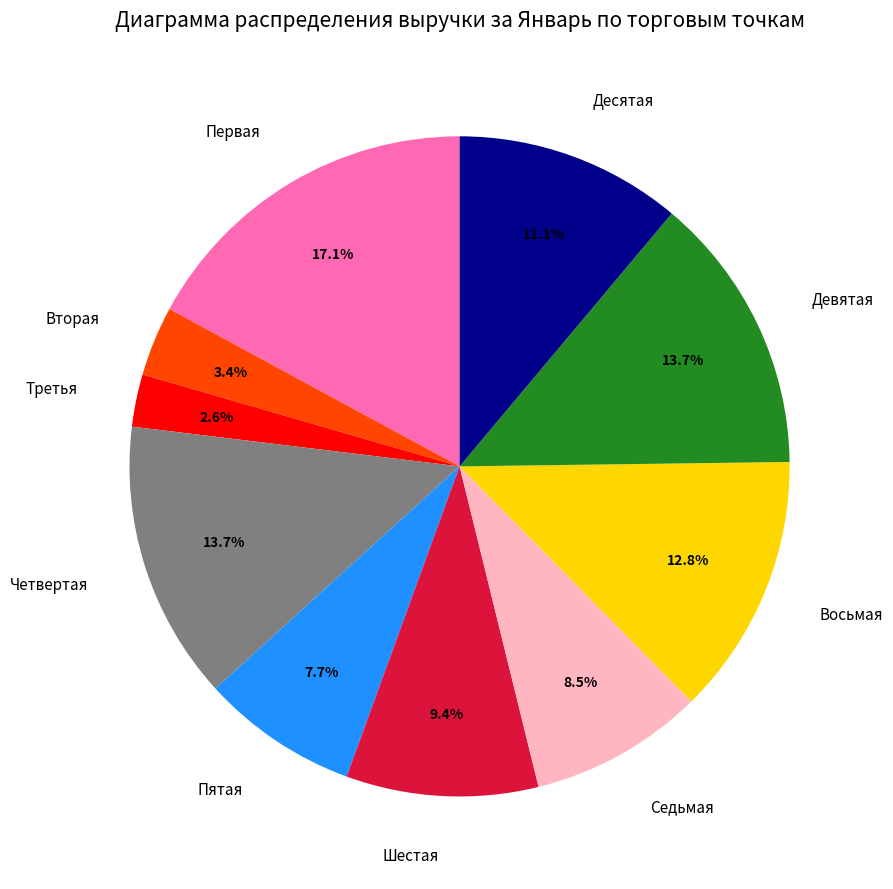

Which slice is the largest?

Первая